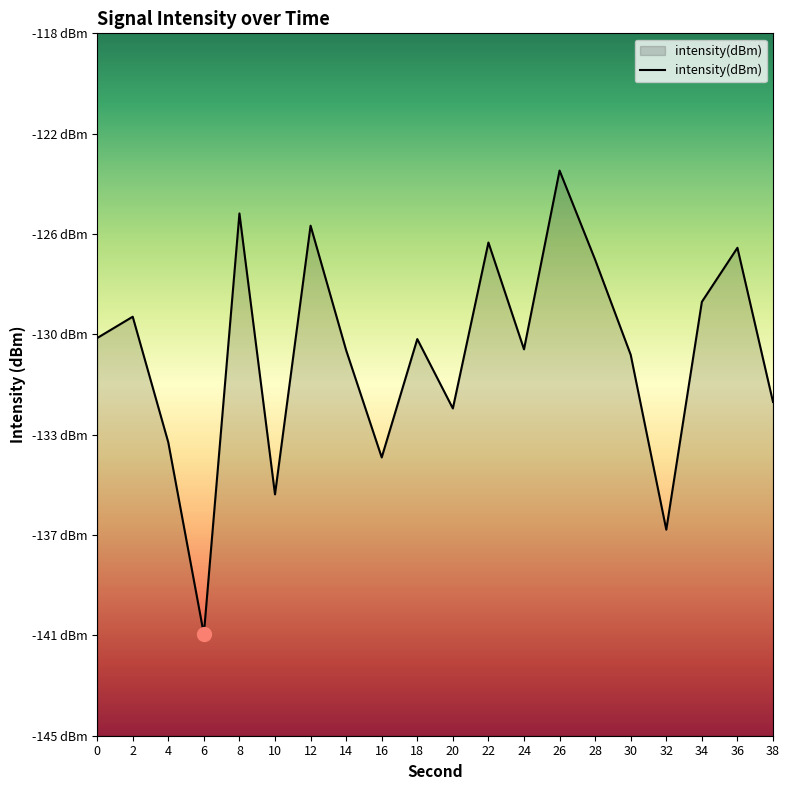

Rank the categories by value from highest to lowest.

26, 8, 12, 22, 36, 28, 34, 2, 0, 18, 24, 14, 30, 38, 20, 4, 16, 10, 32, 6